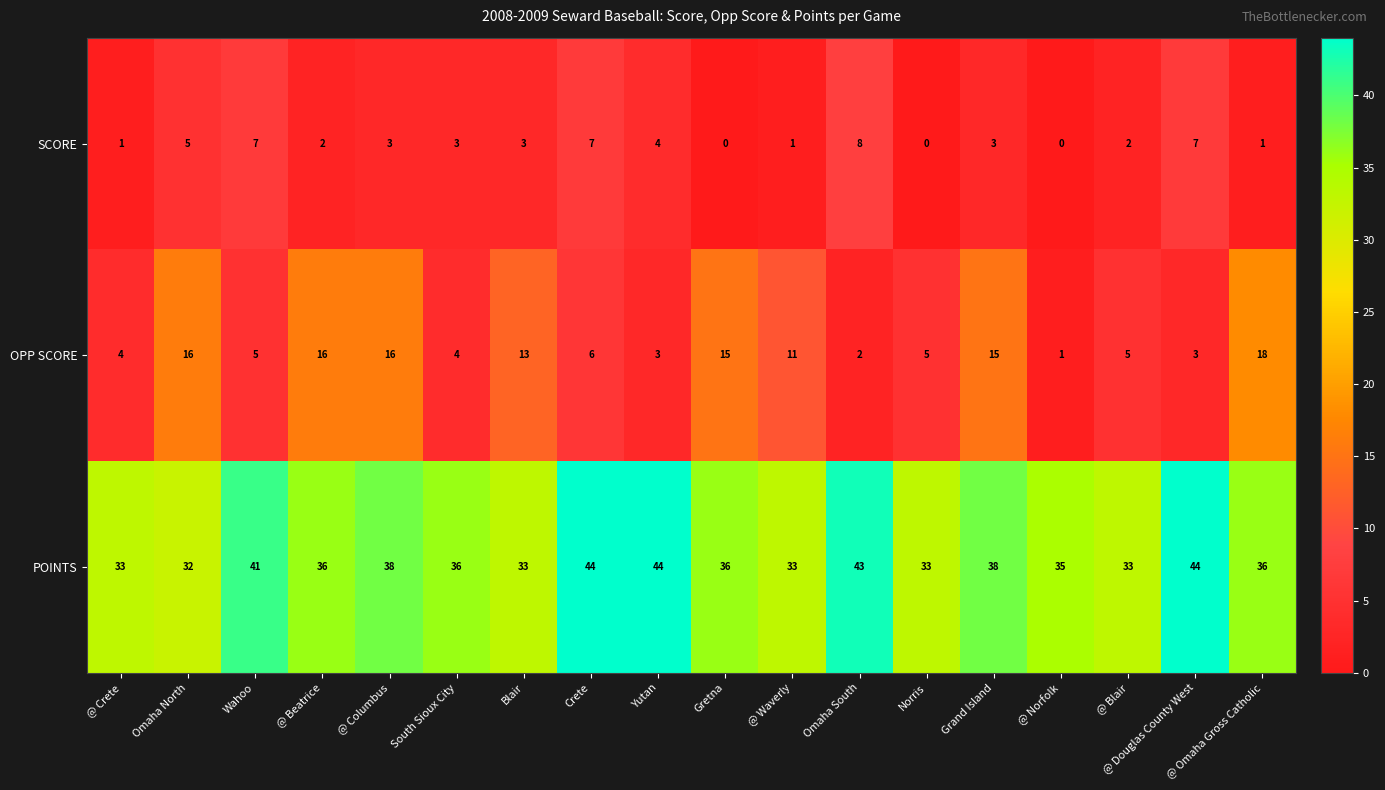

What is the spread (max minus min) of values at @ Beatrice?

34